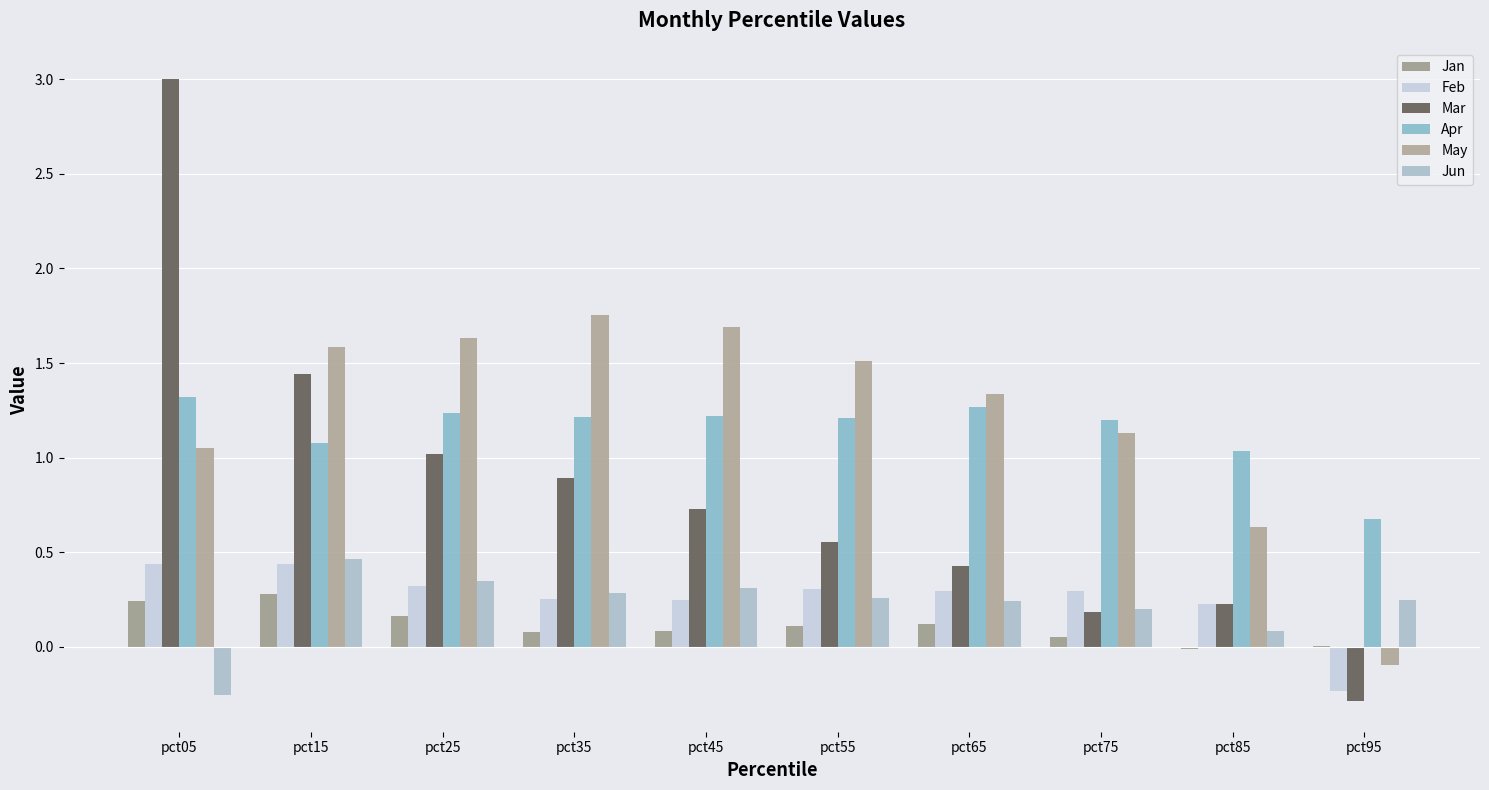

What is the difference between the highest and lowest values at pct35?

1.7